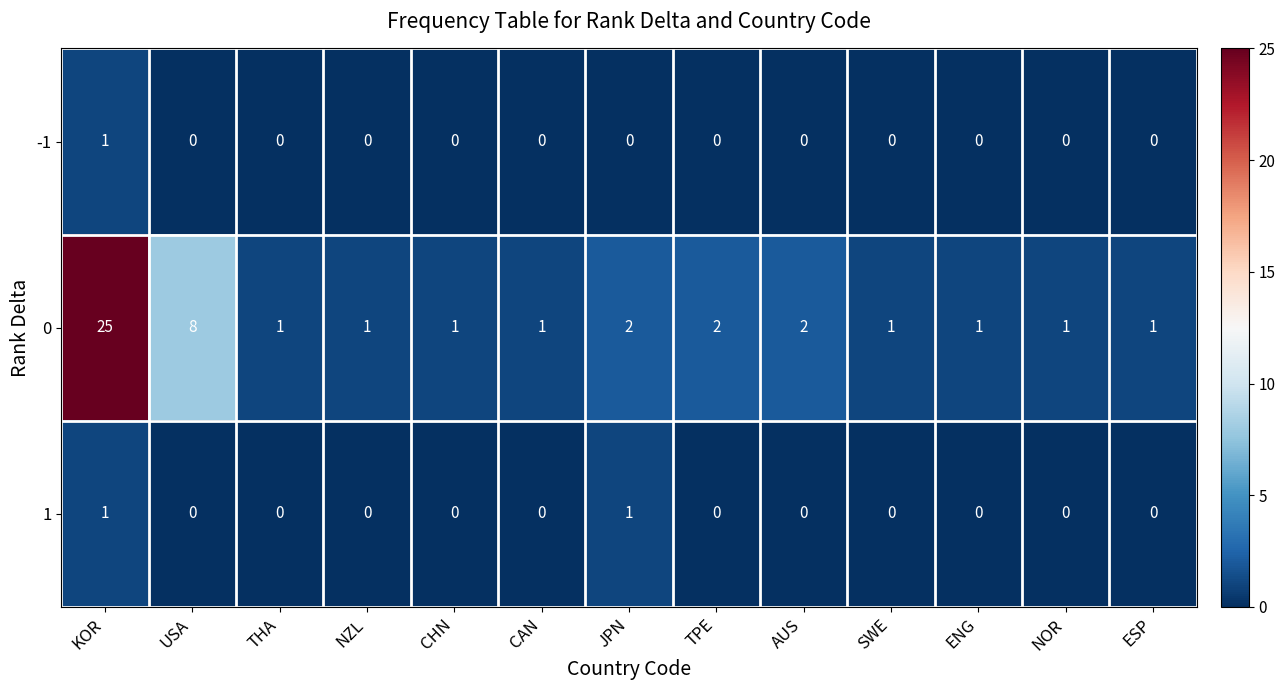

At how many categories does at least one series exceed 18?

1